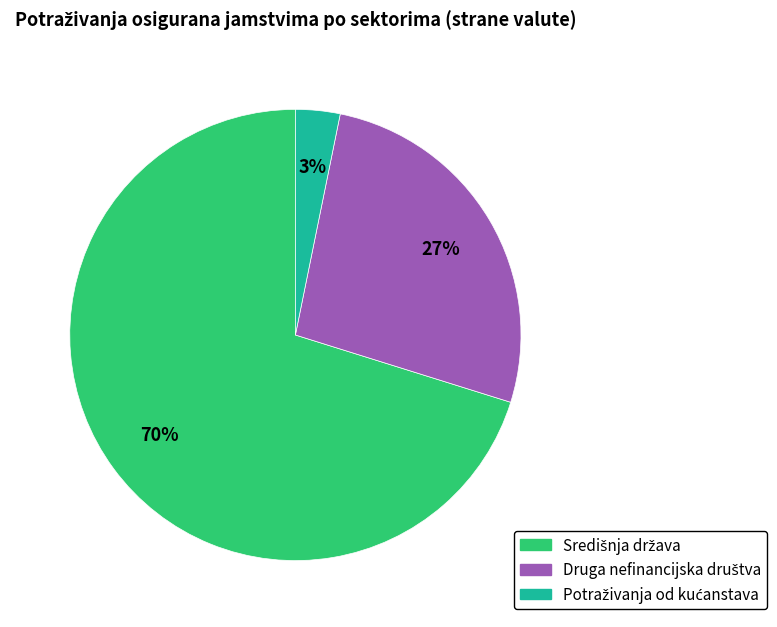

To the nearest percent, what is the average slice percentage?

33%